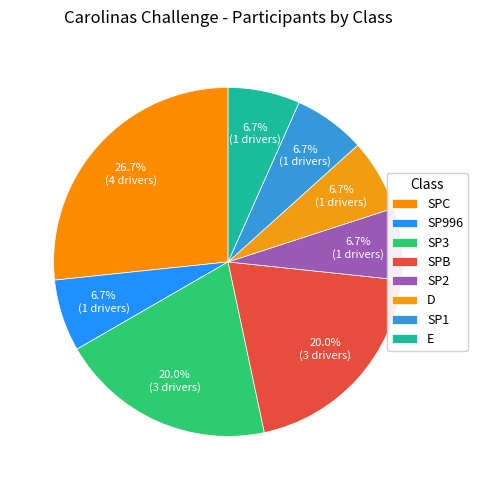

What is the total percentage of SP2 and SP996?

13.3%